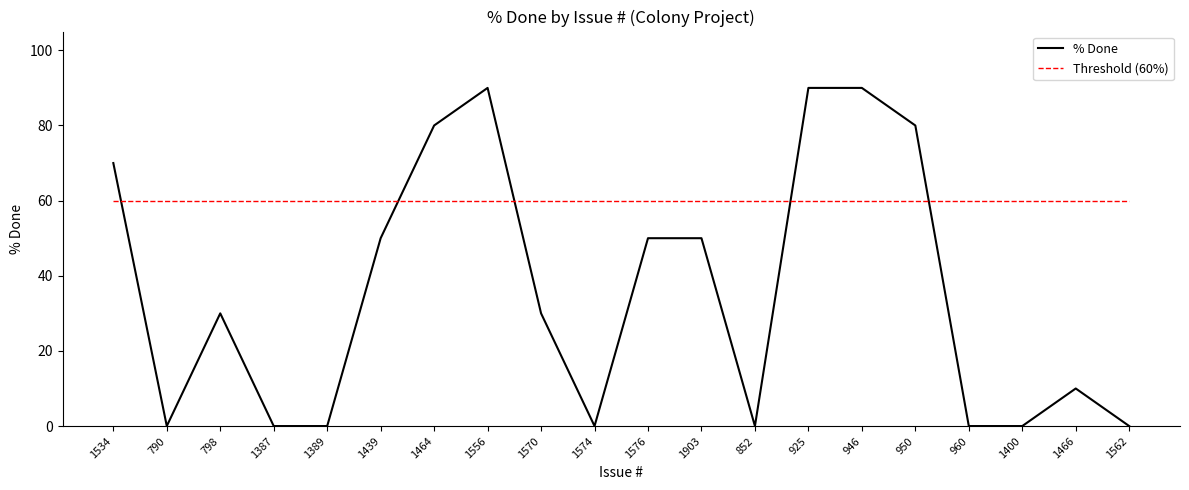

Which series has the widest spread of values?

% Done